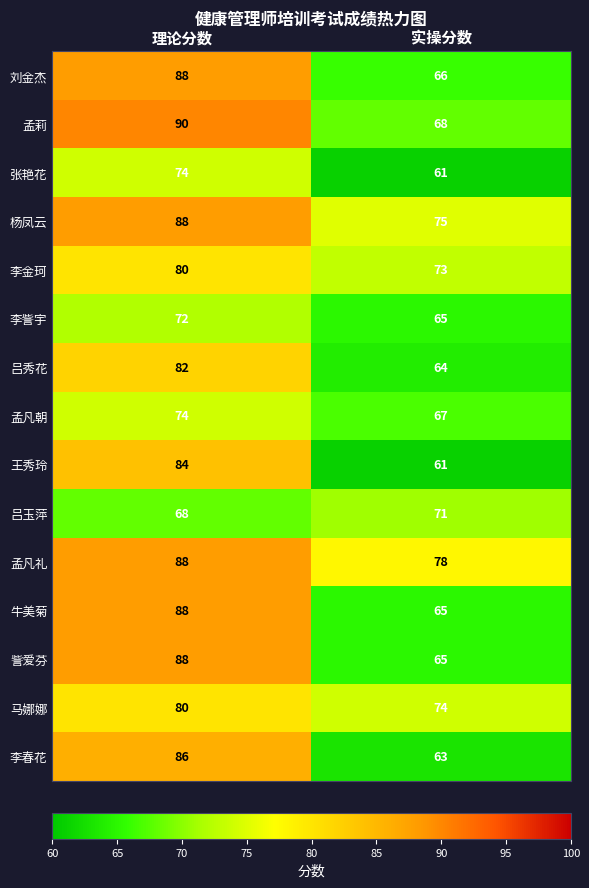

What is the difference between the maximum and minimum values in the 牛美菊 series?

23